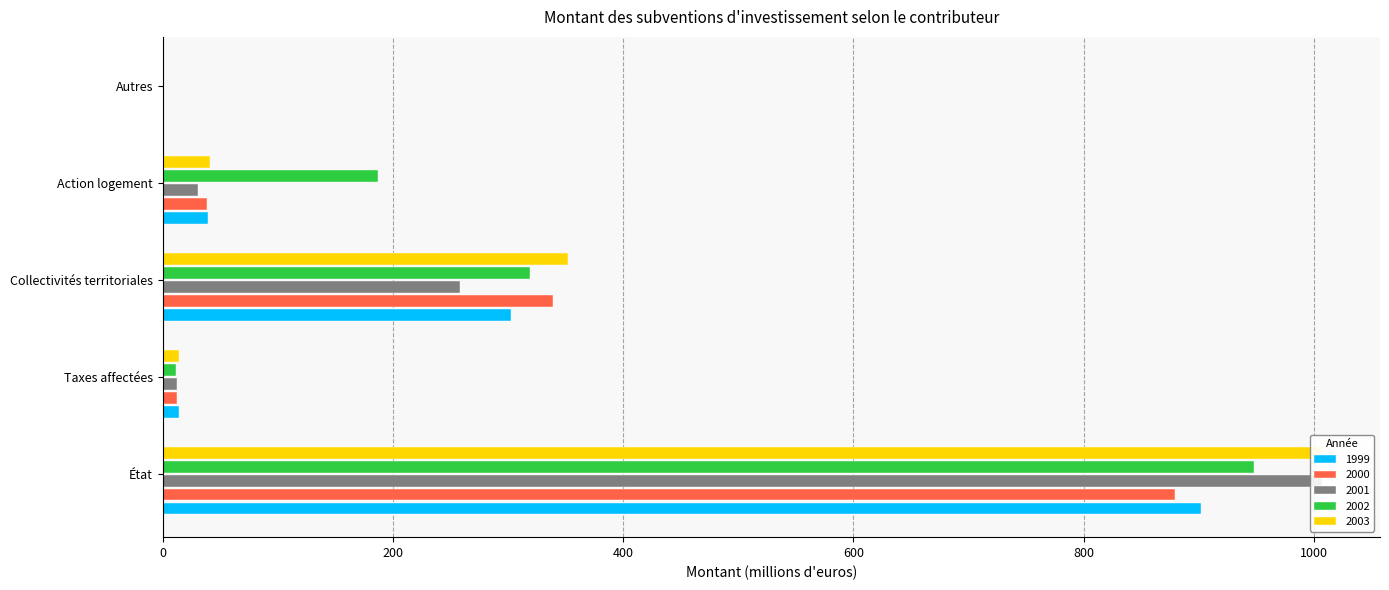

The value of 2000 at État is 879.1. True or false?

True